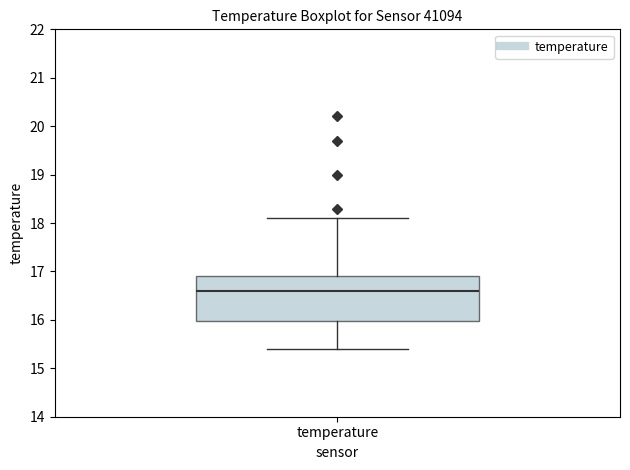

Transcribe this box plot: give where the median line is, the range the box spans, and where the two whiskers end, as read against the y-axis. The values are not printed on the chart, so give them approximately, as read against the axis.

median 16.6, box 16.0 to 16.9, whiskers 15.4 to 18.1